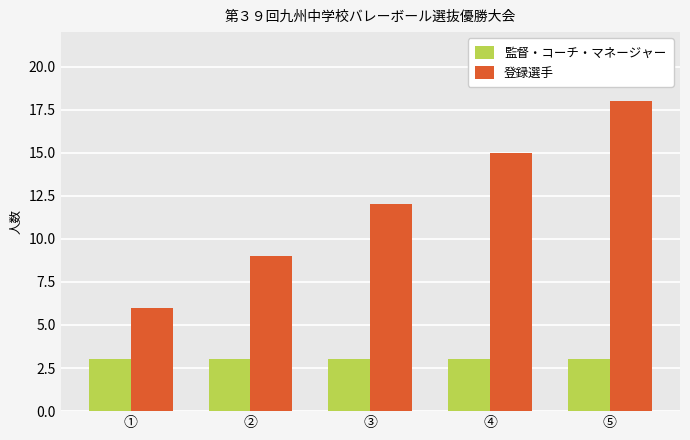

Is it true that 監督・コーチ・マネージャー equals 1 at ③?

False